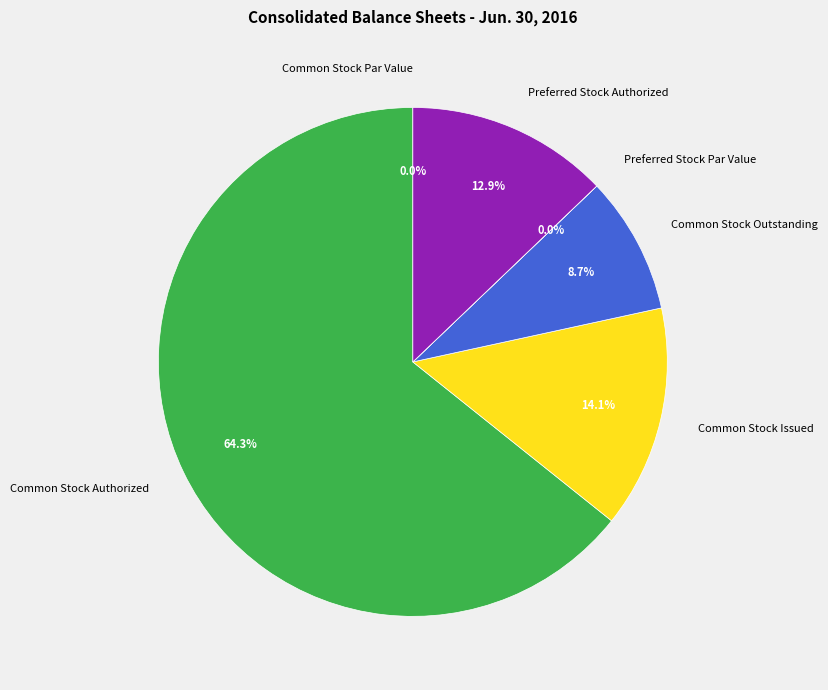

Which slice is the largest?

Common Stock Authorized